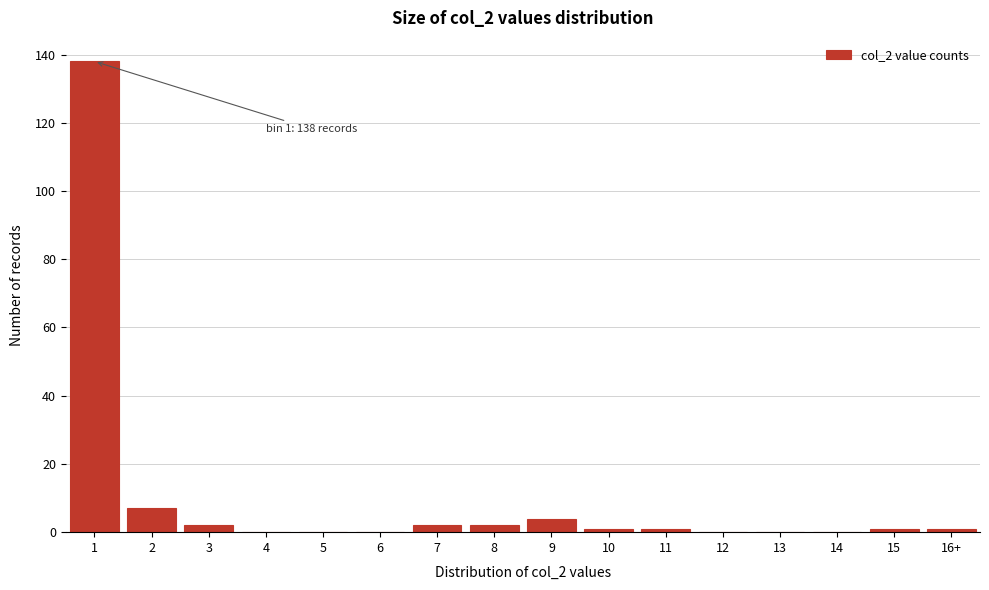

Reading right to left, transcribe all the data shown in this chart.

16+=1	15=1	14=0	13=0	12=0	11=1	10=1	9=4	8=2	7=2	6=0	5=0	4=0	3=2	2=7	1=138